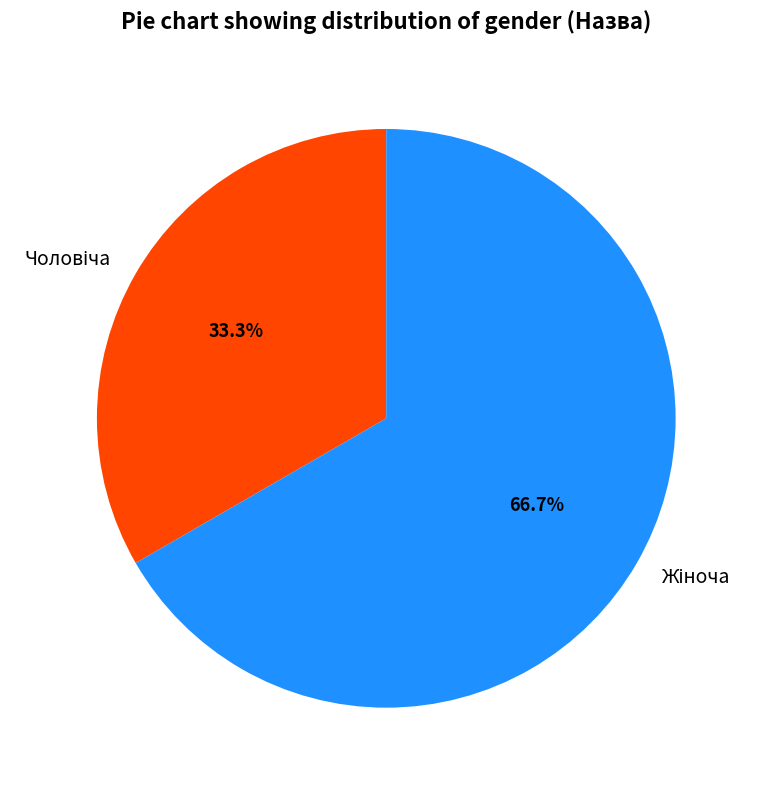

What percentage is NOT represented by Жіноча?

33.3%